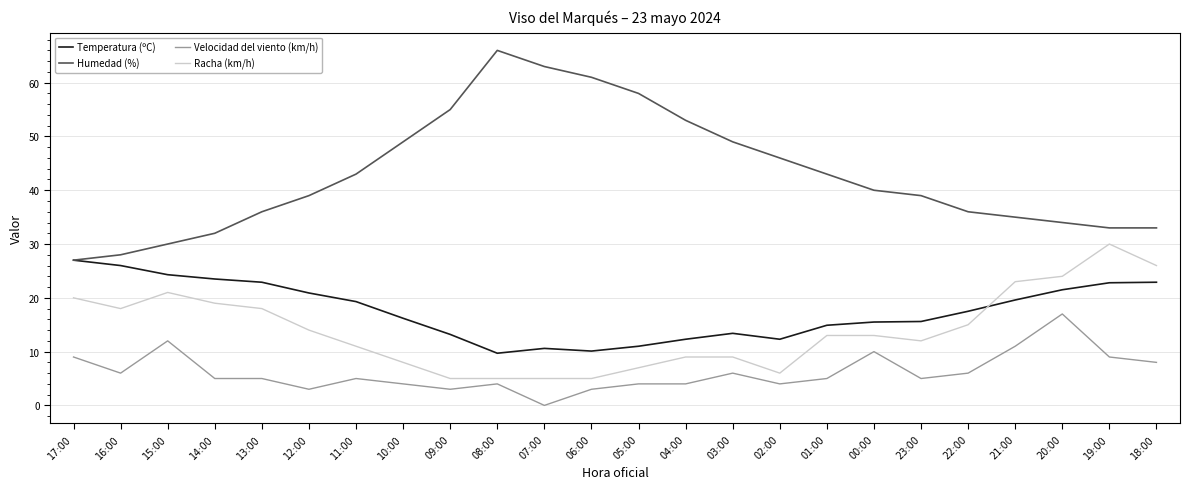

True or false: Humedad (%) and Racha (km/h) intersect in this chart.

False